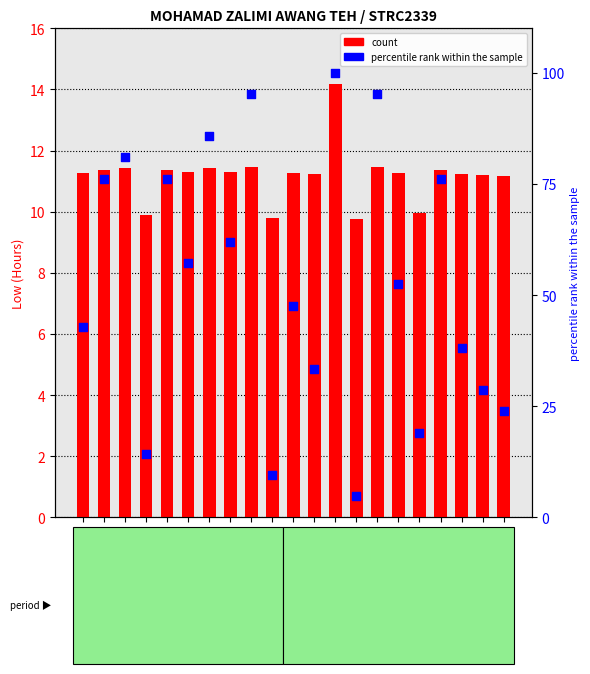

What is the total value across all series at 15?

114.2